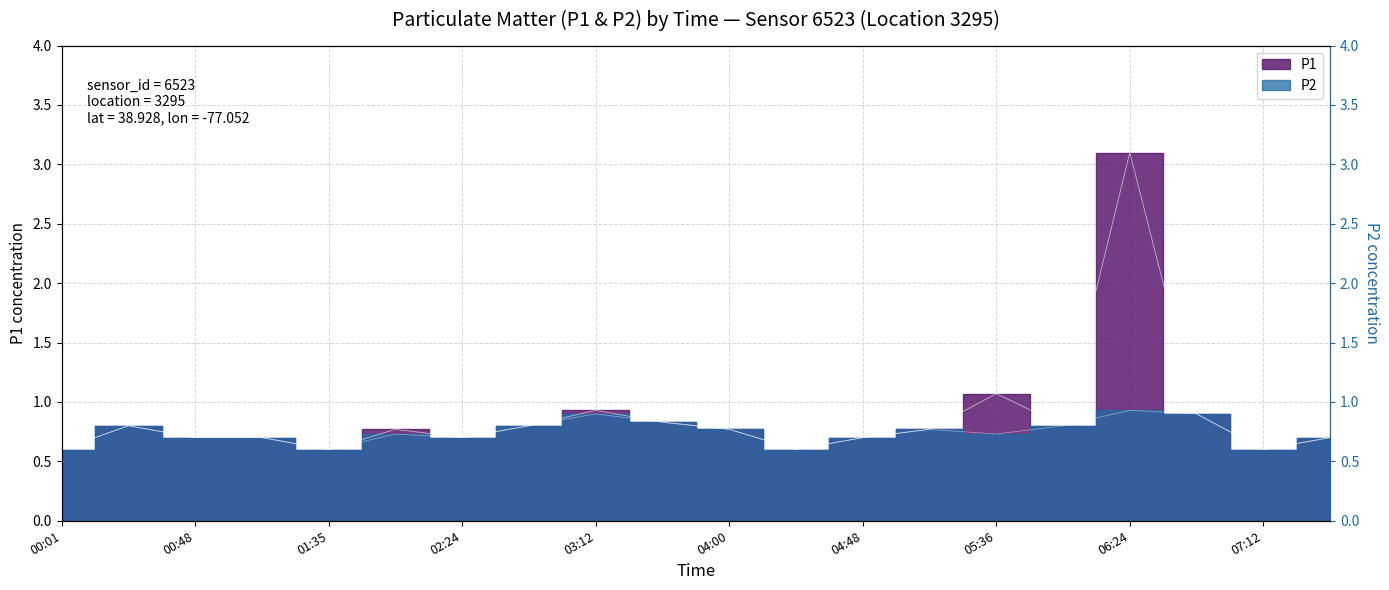

Which series changed the most between 00:01 and 02:48?

P1